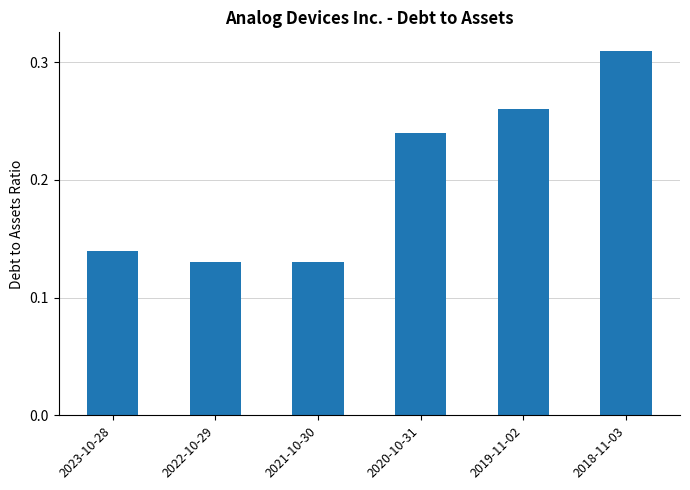

The value at 2018-11-03 is 0.5. True or false?

False